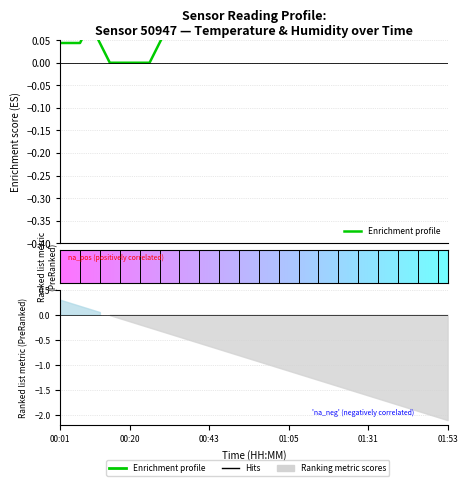

Count the values in the range 0 to 1.

40